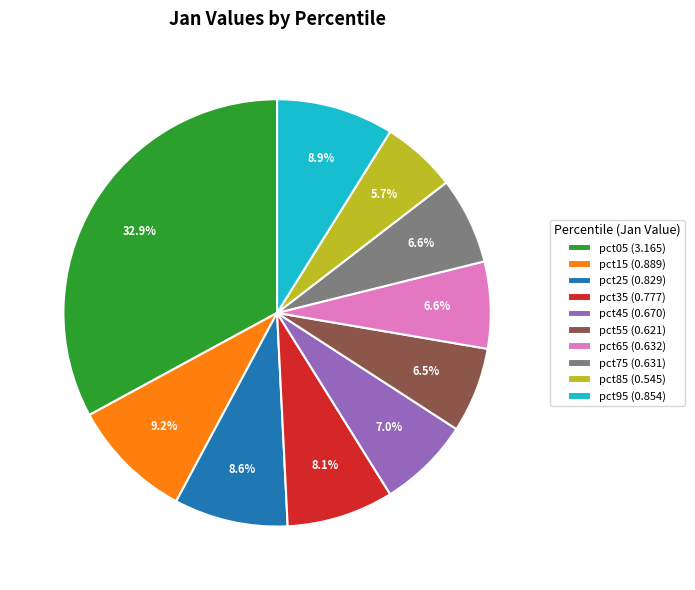

What percentage is the pct75 slice, to the nearest percent?

7%